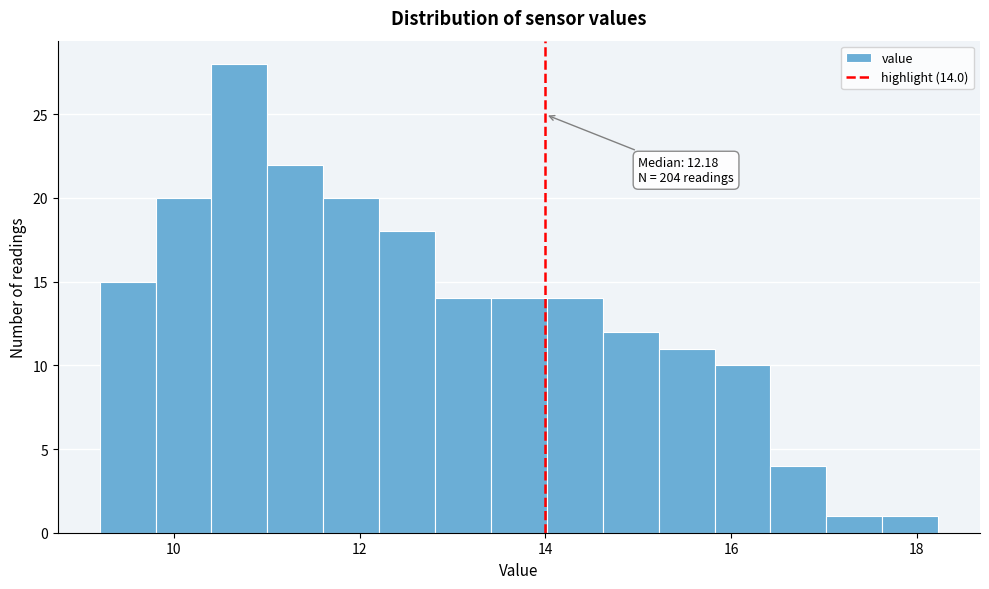

Read against the x-axis, roughly where is the centre of the tallest bar?

10.8